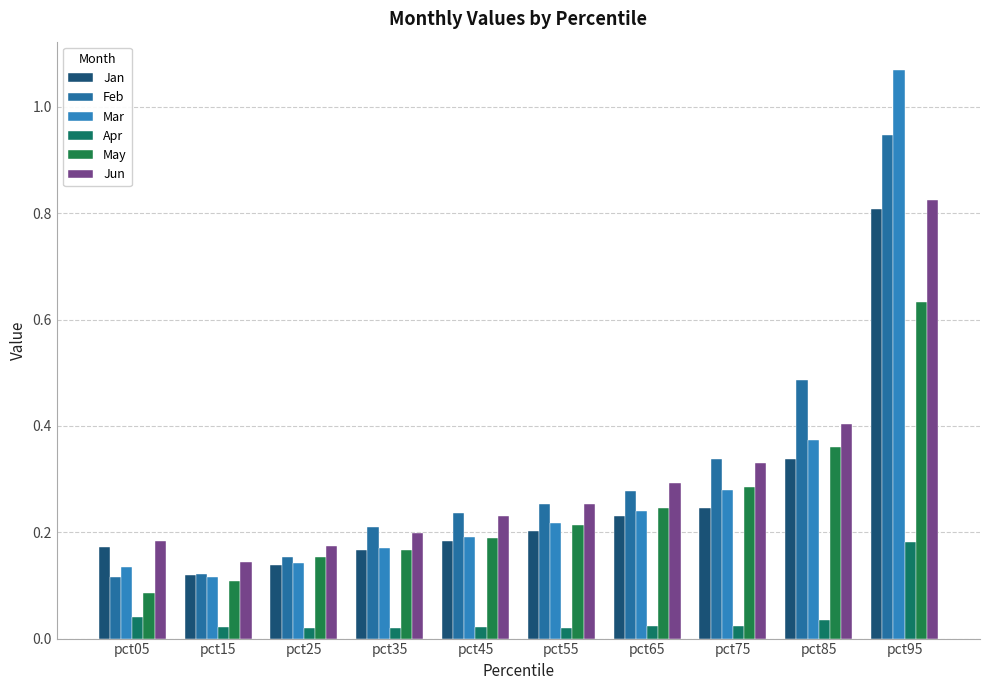

How many distinct data groups are displayed?

6